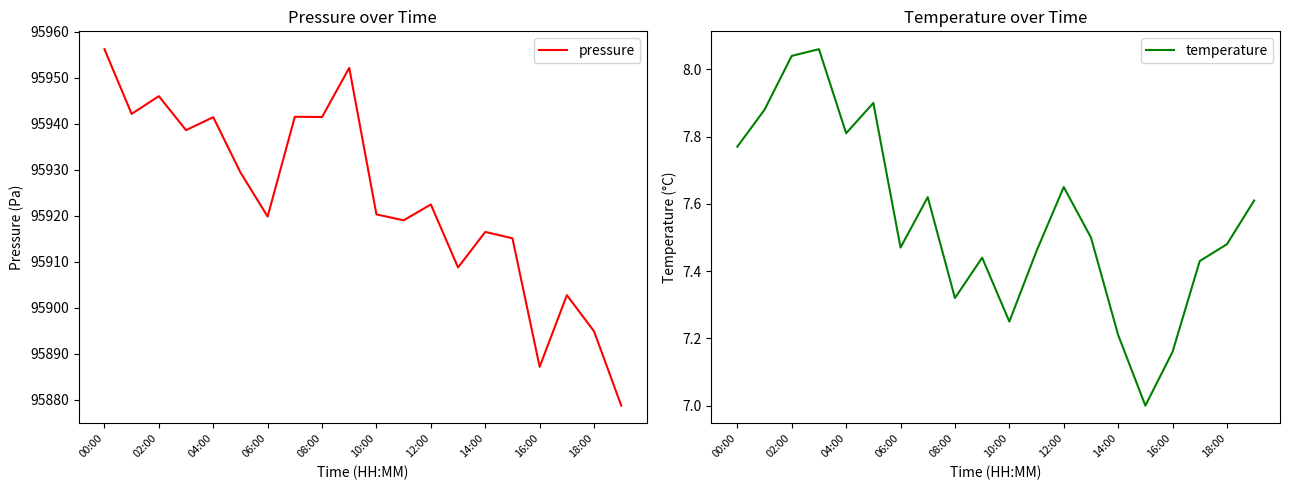

Is it true that pressure equals 95920.3 at 10:00?

True